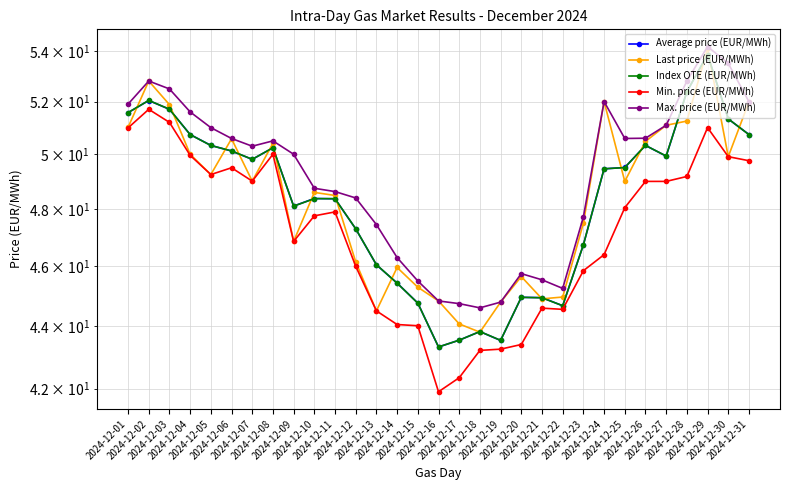

At which label does Last price (EUR/MWh) reach its peak?

2024-12-29